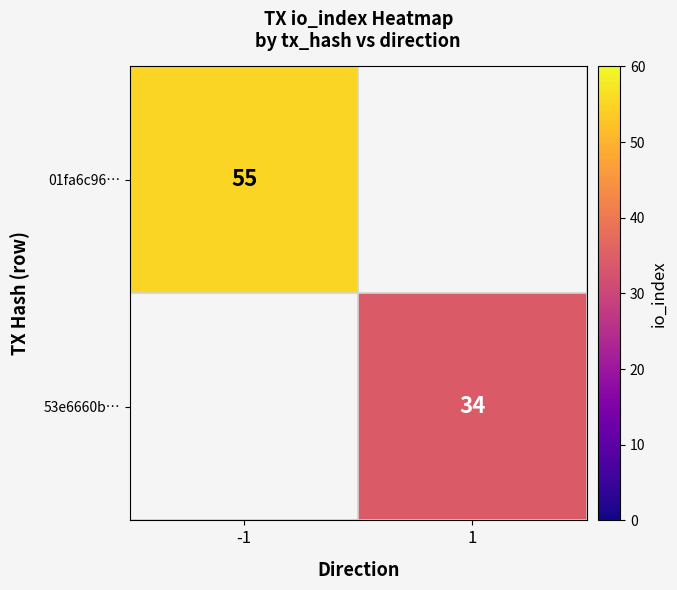

At how many categories does at least one series exceed 46?

1